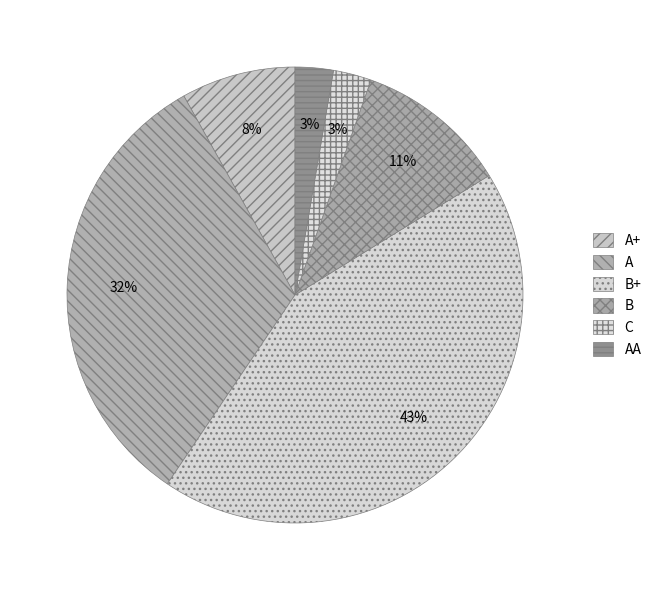

What is the largest slice in the pie chart?

B+